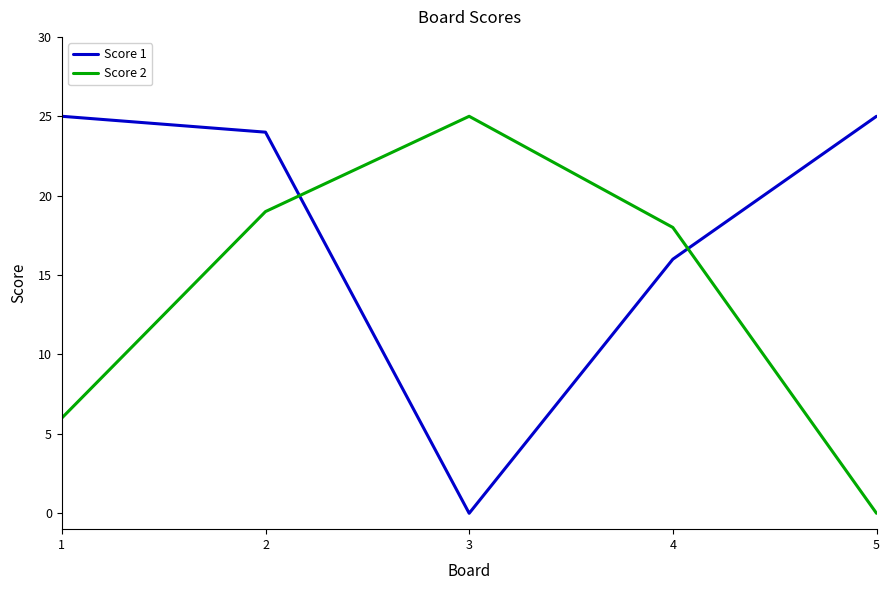

Which category has the lowest value in the Score 2 series?

5